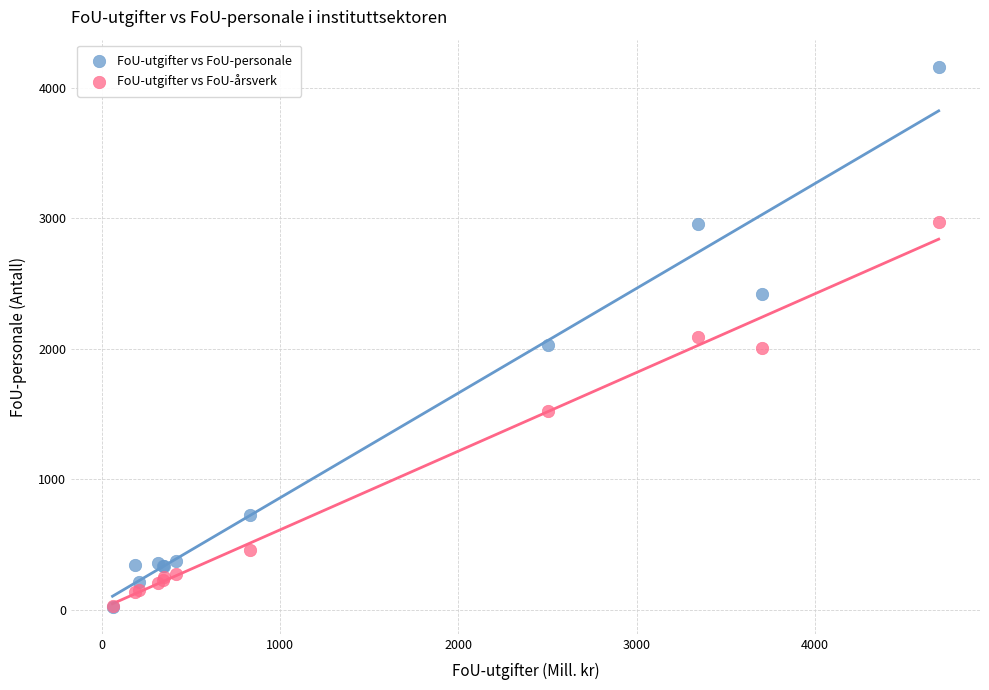

What are all the series names shown in the legend?

FoU-utgifter vs FoU-personale, FoU-utgifter vs FoU-årsverk